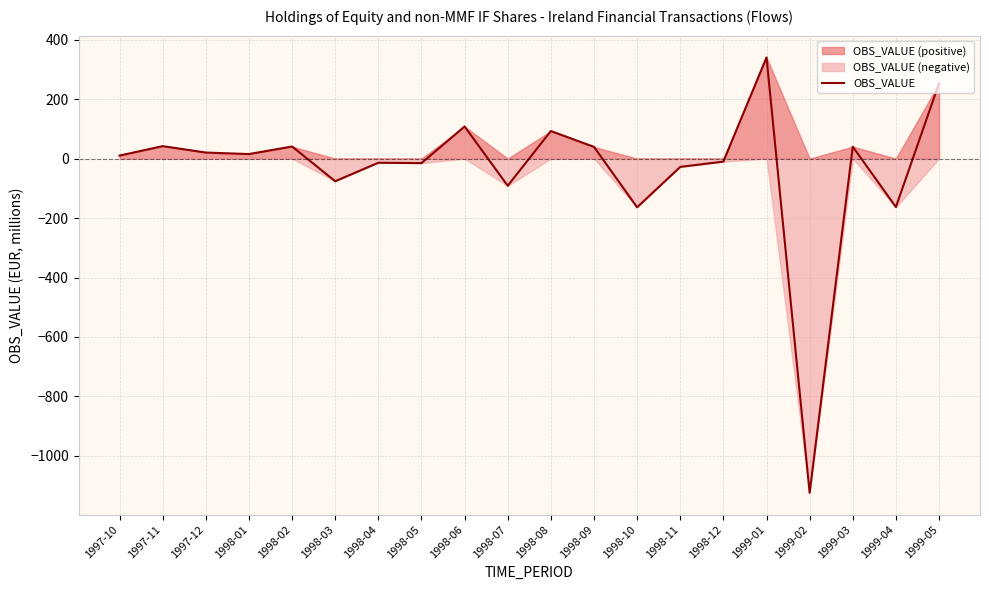

The value at 1998-11 is -14.6. True or false?

False